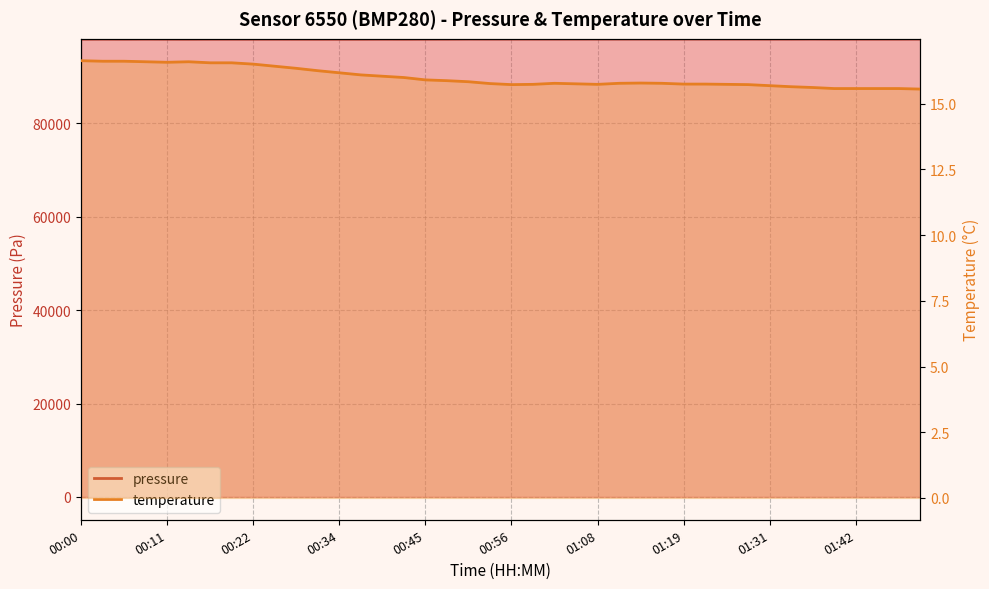

What is the total value across all series at 00:19?

98088.6